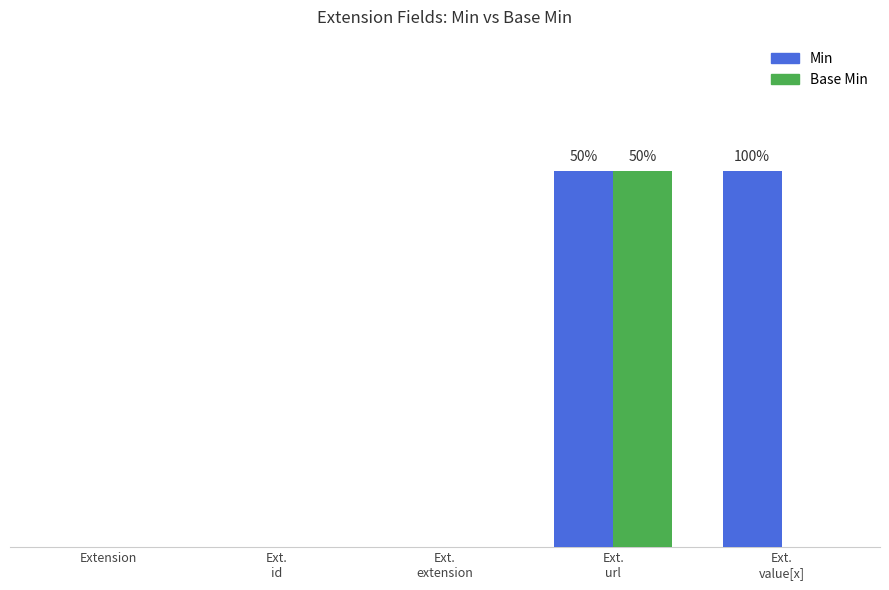

What is the label of the 4th bar from the right?

Ext.
id